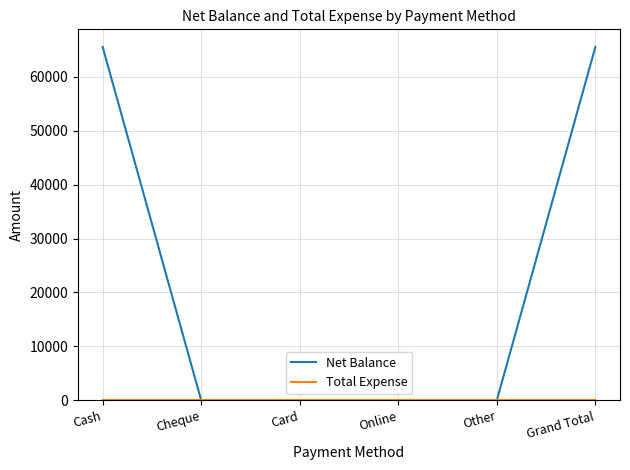

What position from the right is Card?

4